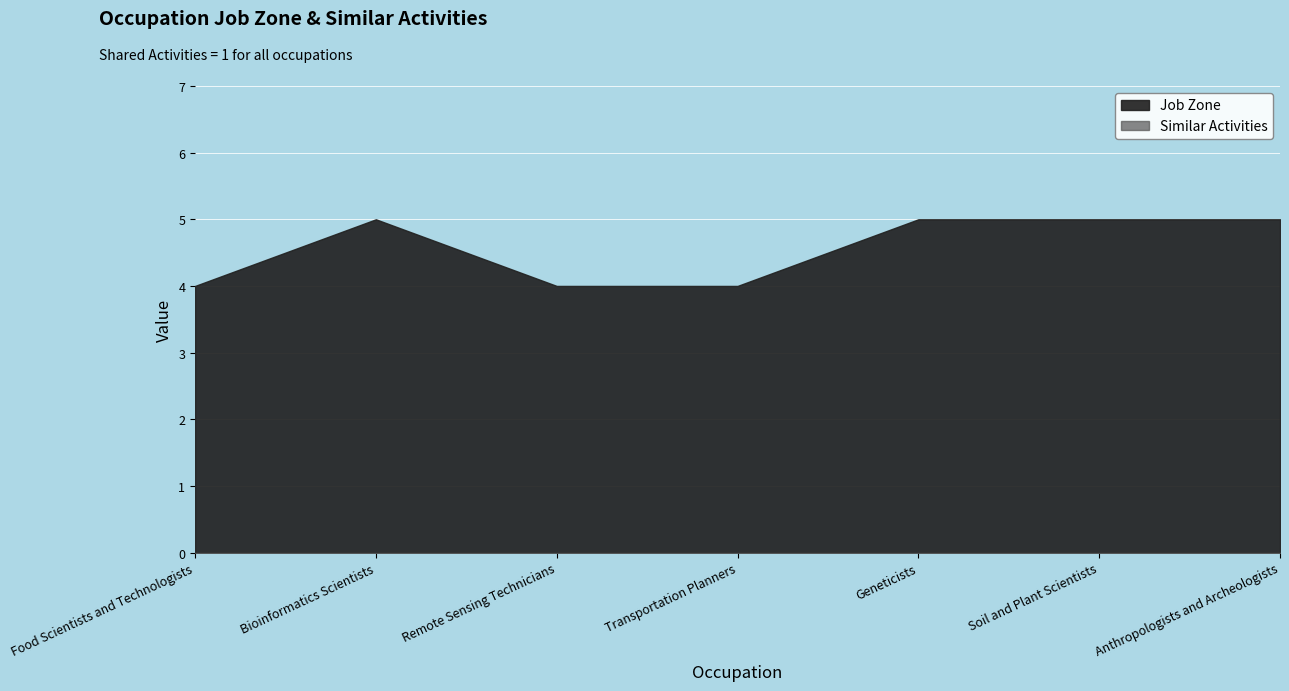

True or false: Similar Activities and Job Zone intersect in this chart.

False